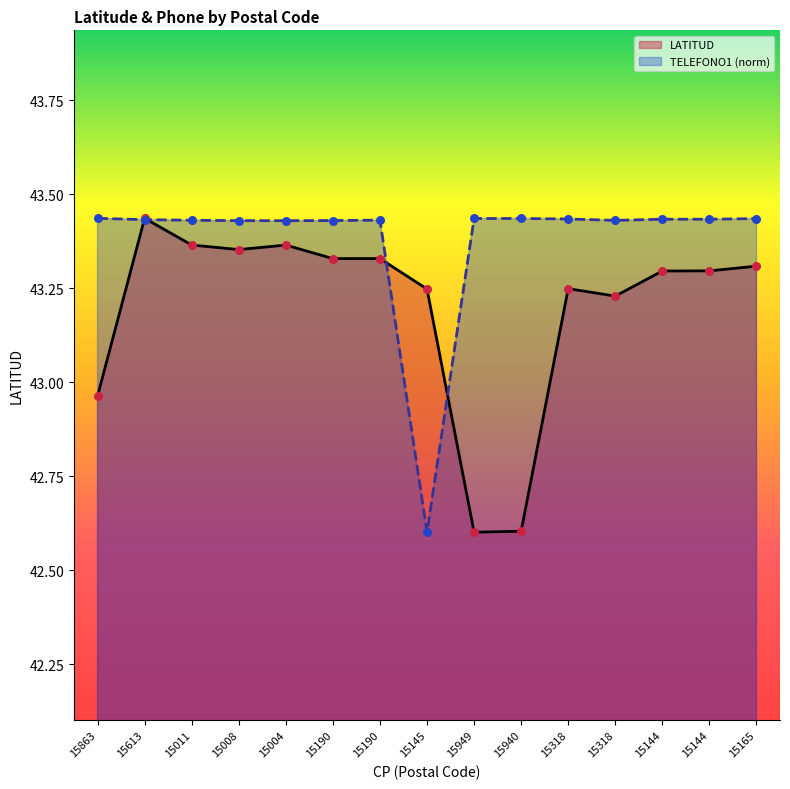

Which series contains the lowest Y value?

LATITUD